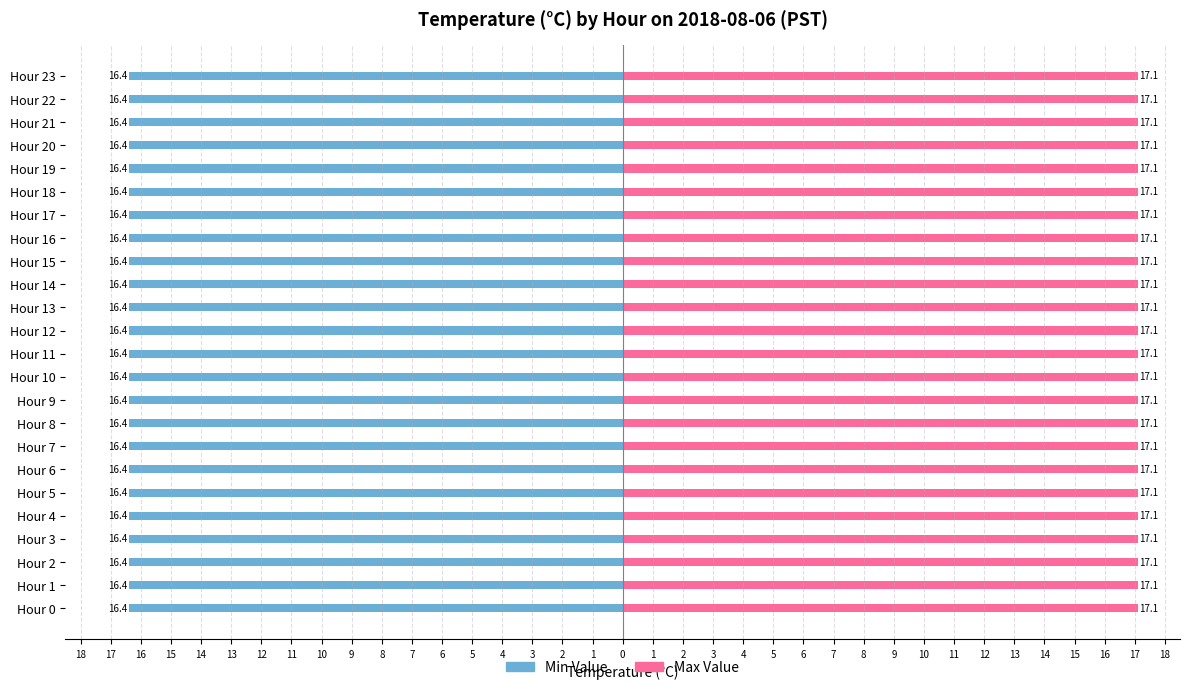

What is the value of the Min Value bar at the 13th from the left?

16.4